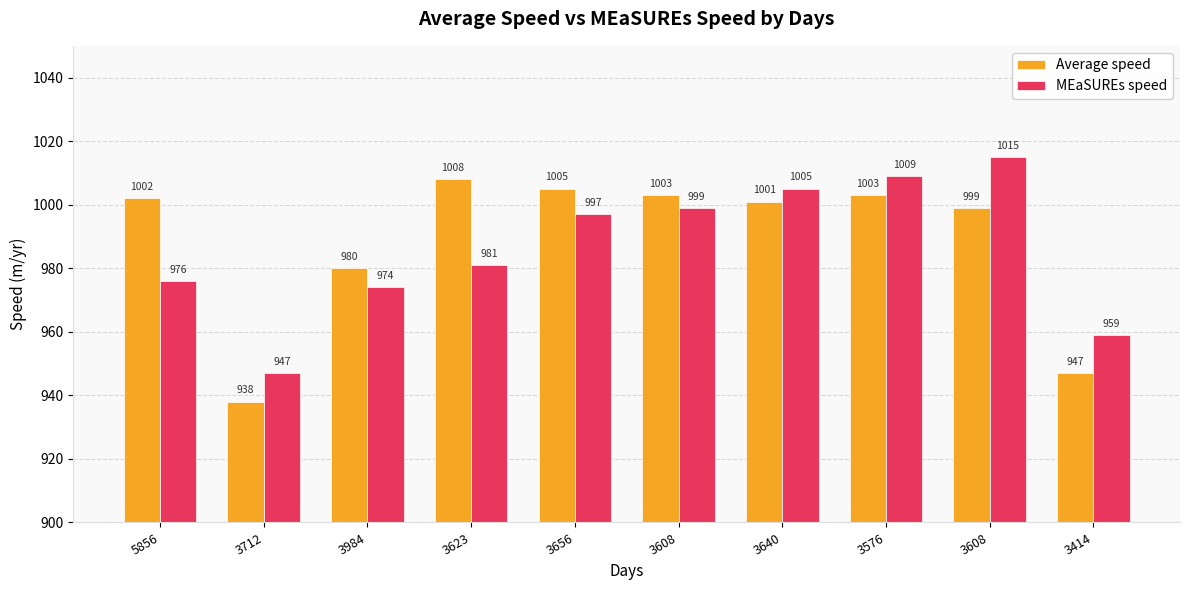

How many categories are shown in the chart?

10